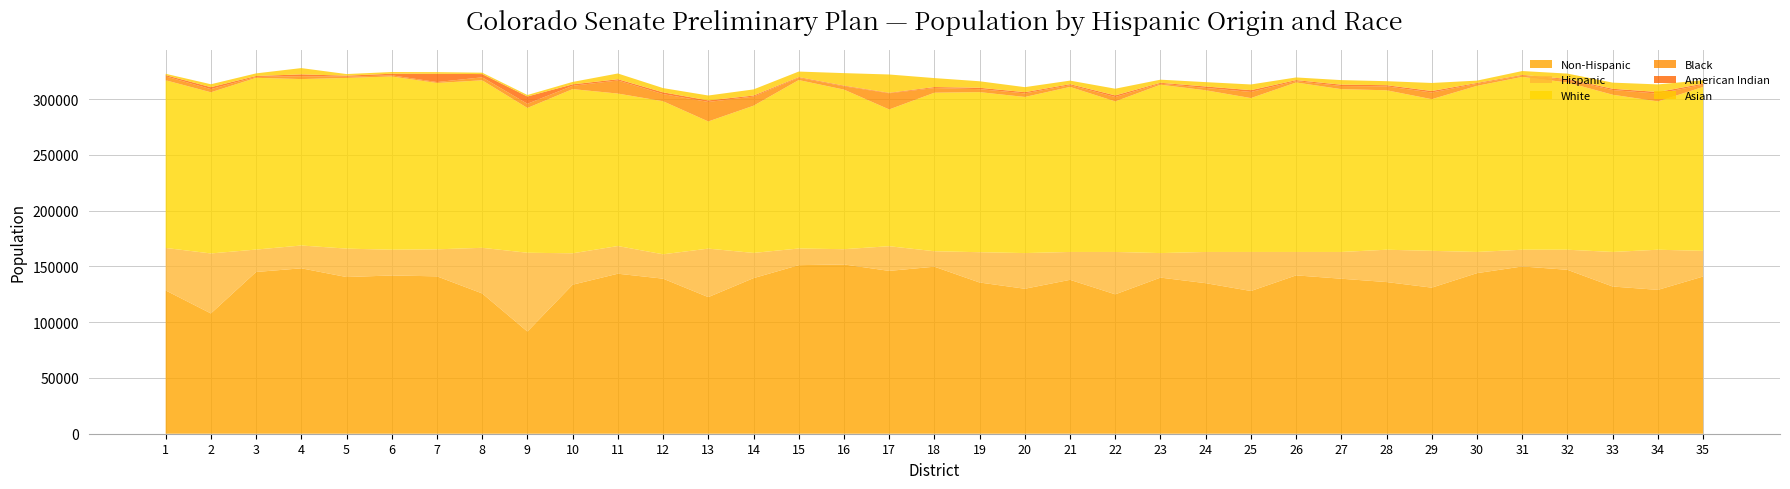

Reading left to right, extract all data points from this chart.

Non-Hispanic: 1=128491.0	2=107870.4	3=145044.0	4=148336.5	5=140509.6	6=141913.4	7=141140.7	8=125813.3	9=91637.5	10=133638.4	11=143491.0	12=139048.7	13=122501.3	14=139523.6	15=151161.5	16=151803.7	17=146026.4	18=149787.6	19=135601.3	20=130000.0	21=138000.0	22=125000.0	23=140000.0	24=135000.0	25=128000.0	26=142000.0	27=139000.0	28=136000.0	29=131000.0	30=144000.0	31=150000.0	32=147000.0	33=132000.0	34=129000.0	35=141000.0
Hispanic: 1=38103.0	2=53802.0	3=20100.1	4=20454.7	5=25487.2	6=23086.5	7=24227.5	8=40901.4	9=70660.8	10=28163.1	11=24817.4	12=21864.0	13=43494.8	14=22619.7	15=14938.6	16=13682.5	17=22126.3	18=13856.4	19=27182.3	20=32000.0	21=25000.0	22=38000.0	23=22000.0	24=28000.0	25=35000.0	26=21000.0	27=24000.0	28=29000.0	29=33000.0	30=19000.0	31=15000.0	32=18000.0	33=31000.0	34=36000.0	35=23000.0
White: 1=150361.5	2=144524.4	3=154014.0	4=149242.6	5=153047.7	6=155350.4	7=149164.1	8=150230.7	9=129834.2	10=147239.9	11=136731.6	12=137242.2	13=114043.6	14=131989.2	15=151068.6	16=143125.8	17=122651.1	18=142160.7	19=143556.5	20=140000.0	21=148000.0	22=135000.0	23=151000.0	24=145000.0	25=138000.0	26=152000.0	27=146000.0	28=143000.0	29=136000.0	30=149000.0	31=155000.0	32=150000.0	33=141000.0	34=133000.0	35=147000.0
Black: 1=3541.2	2=2844.9	3=792.5	4=2628.4	5=1114.3	6=1043.9	7=820.9	8=2671.2	9=3749.7	10=2989.9	11=11733.5	12=6406.2	13=17505.6	14=8192.2	15=1969.2	16=2928.0	17=14488.8	18=4185.6	19=2667.6	20=3200.0	21=1500.0	22=4000.0	23=900.0	24=2100.0	25=5500.0	26=1200.0	27=2800.0	28=3500.0	29=6000.0	30=1800.0	31=1100.0	32=2300.0	33=4200.0	34=7000.0	35=1900.0
American Indian: 1=1053.2	2=1747.8	3=842.5	4=1598.4	5=931.5	6=1451.3	7=7424.5	8=2903.3	9=6545.4	10=1265.9	11=1129.0	12=1609.1	13=1376.2	14=942.6	15=643.8	16=611.9	17=460.9	18=888.7	19=1256.7	20=1100.0	21=950.0	22=1400.0	23=800.0	24=1300.0	25=1600.0	26=900.0	27=1200.0	28=1050.0	29=1350.0	30=750.0	31=650.0	32=850.0	33=1150.0	34=1450.0	35=1000.0
Asian: 1=1225.2	2=2603.6	3=2350.1	4=5632.1	5=1444.3	6=1527.5	7=1485.1	8=1265.3	9=1324.9	10=2175.2	11=5152.1	12=3783.9	13=4378.5	14=5492.3	15=4999.5	16=11227.5	17=16397.7	18=8046.6	19=5807.9	20=4500.0	21=3200.0	22=6000.0	23=2800.0	24=3900.0	25=5100.0	26=2400.0	27=4100.0	28=3600.0	29=7200.0	30=2100.0	31=3500.0	32=4800.0	33=5500.0	34=6800.0	35=3100.0